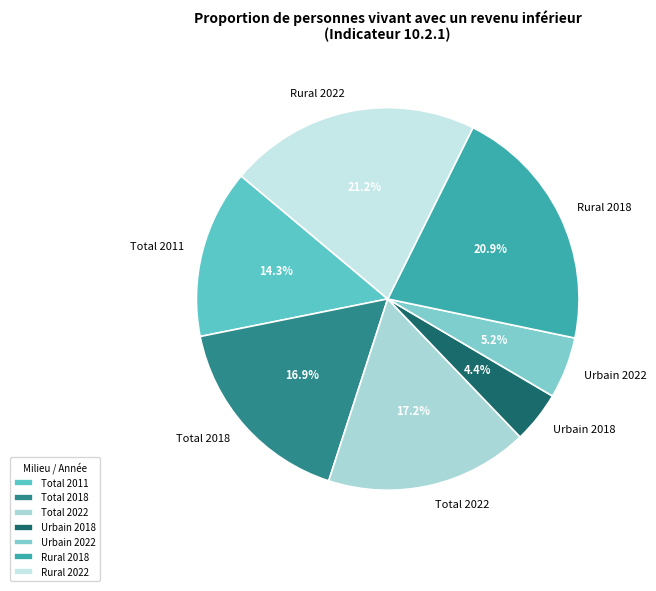

How many slices are in this pie chart?

7